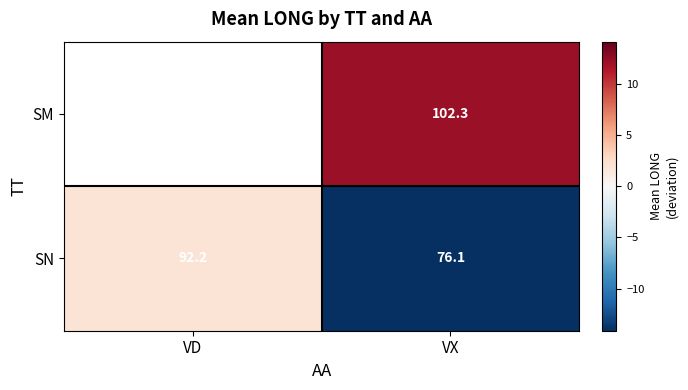

List the labels in order of SN value, largest first.

VD, VX